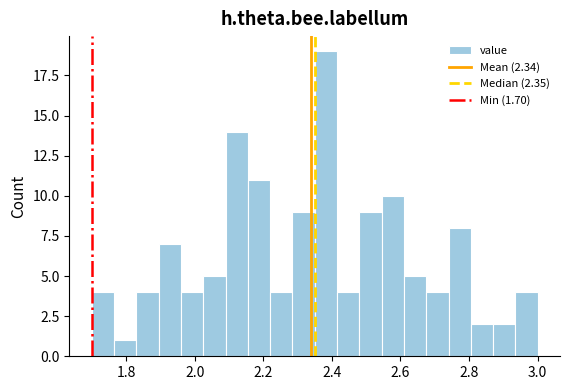

Read against the x-axis, roughly where is the centre of the tallest bar?

2.38